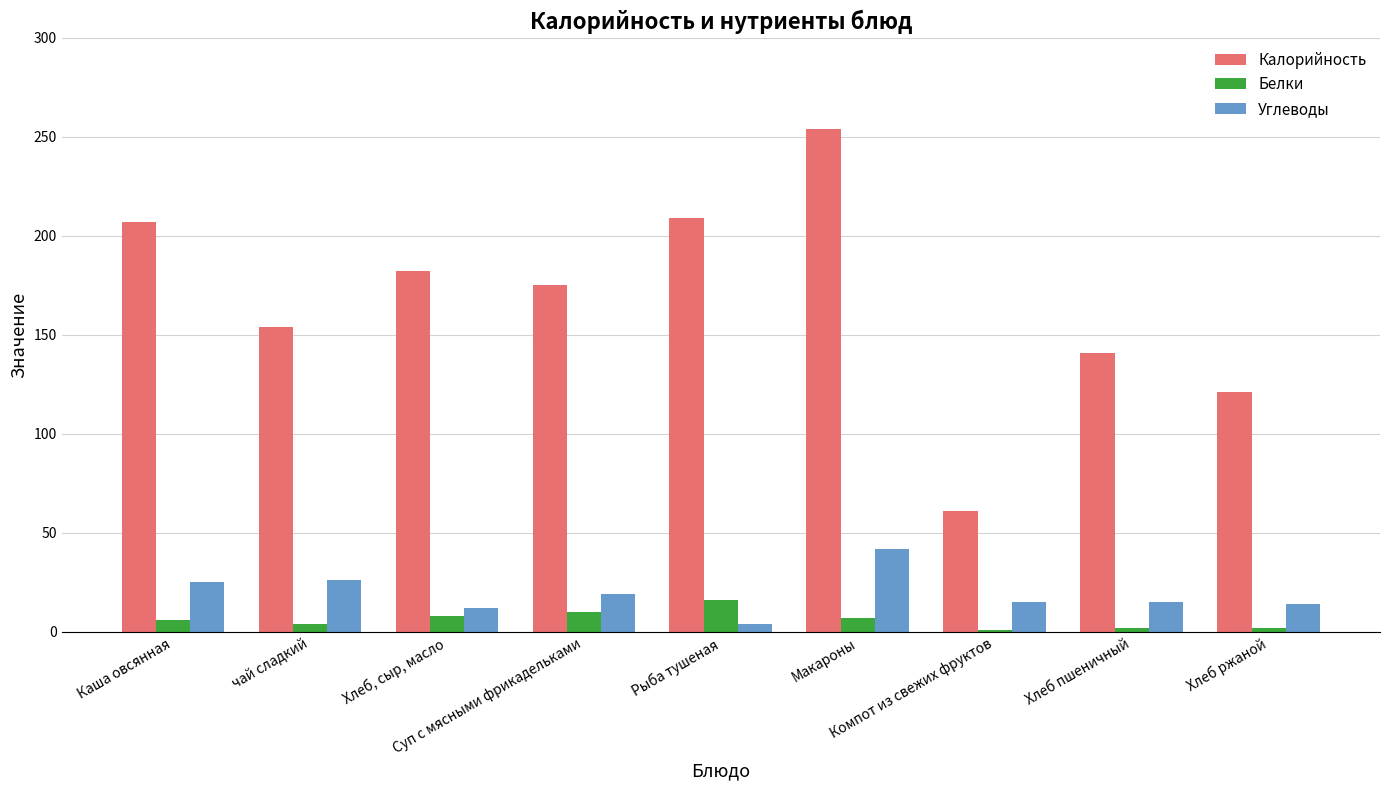

What is the maximum value for Калорийность?

254